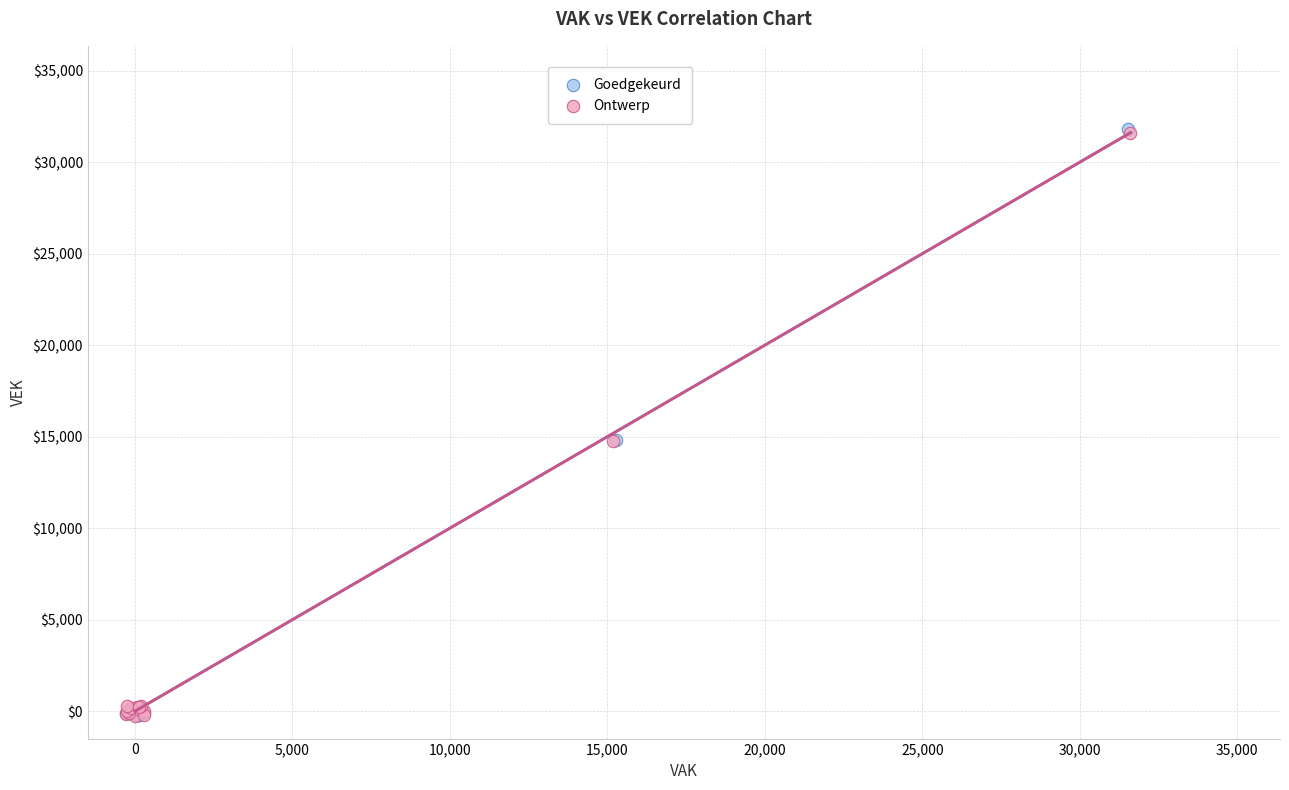

Which series has the widest spread of Y values?

Goedgekeurd